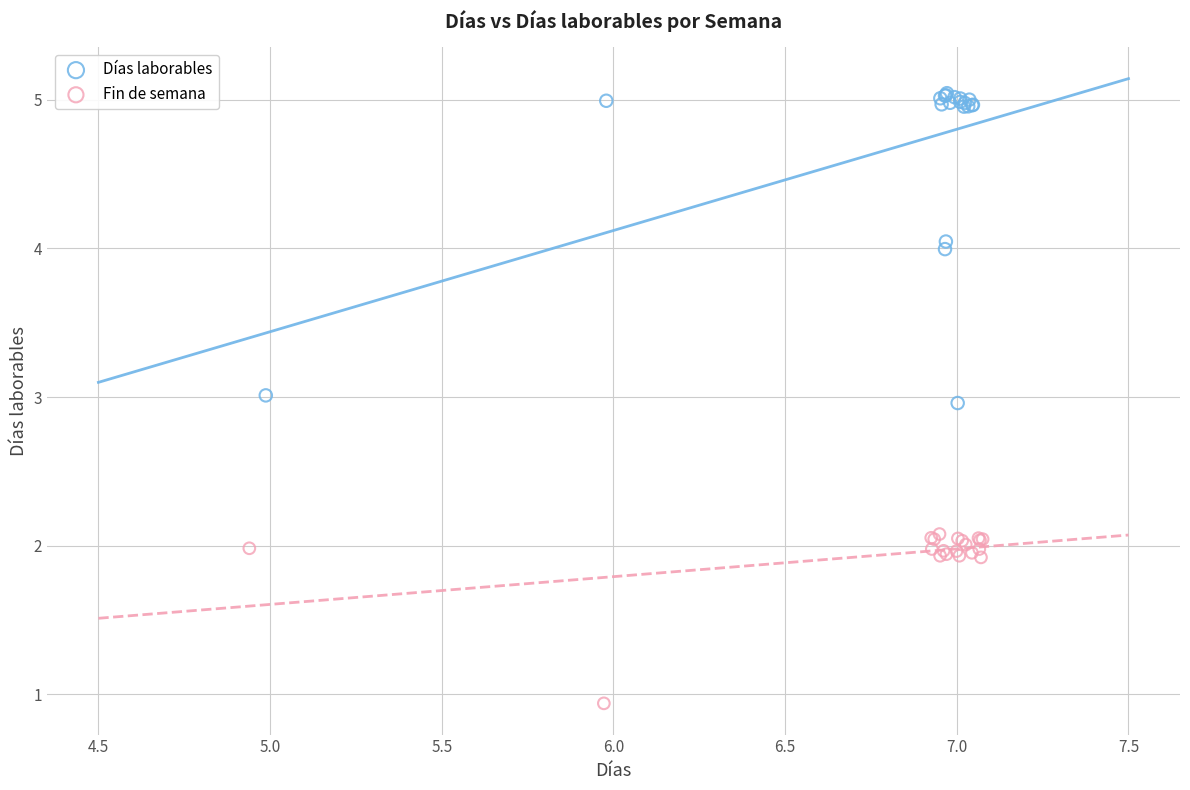

What are all the series names shown in the legend?

Días laborables, Fin de semana